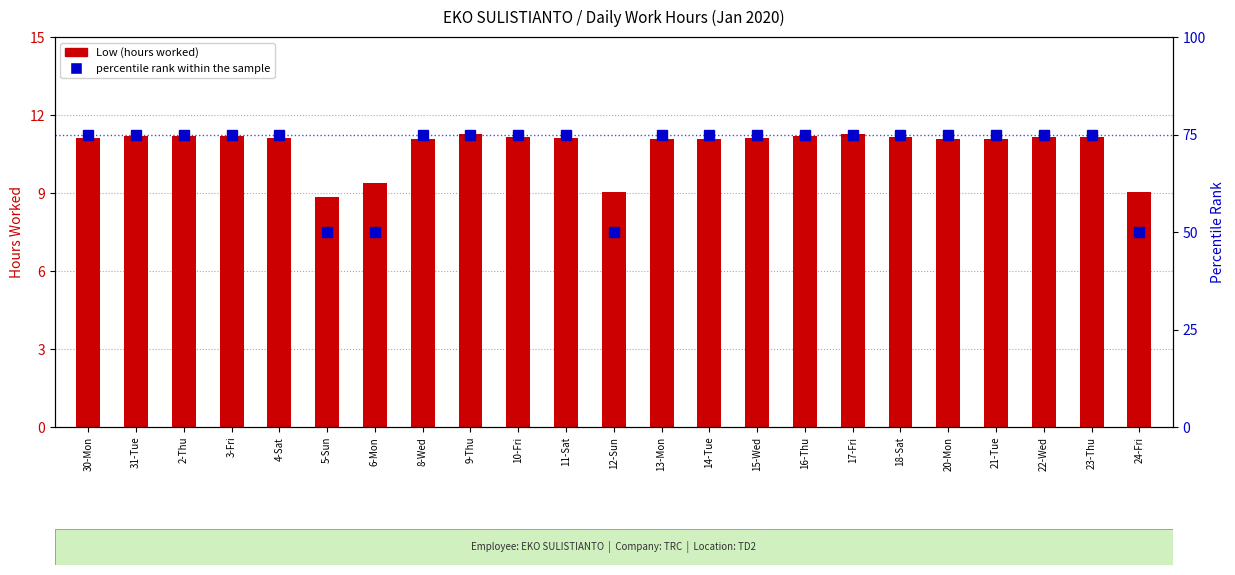

Which series has the widest spread of values?

percentile rank within the sample